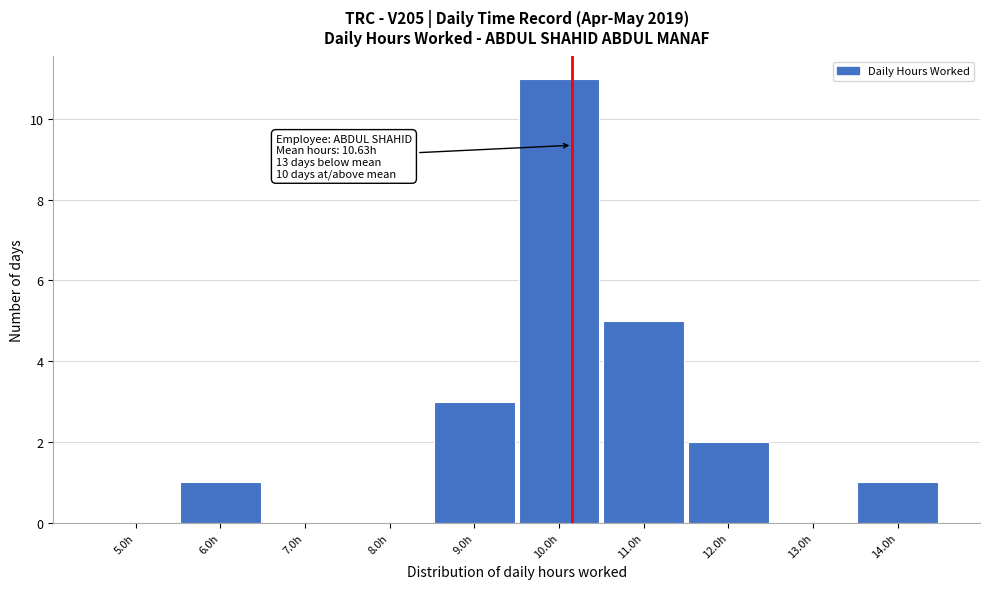

Reading left to right, transcribe all the data shown in this chart.

5.0h=0	6.0h=1	7.0h=0	8.0h=0	9.0h=3	10.0h=11	11.0h=5	12.0h=2	13.0h=0	14.0h=1